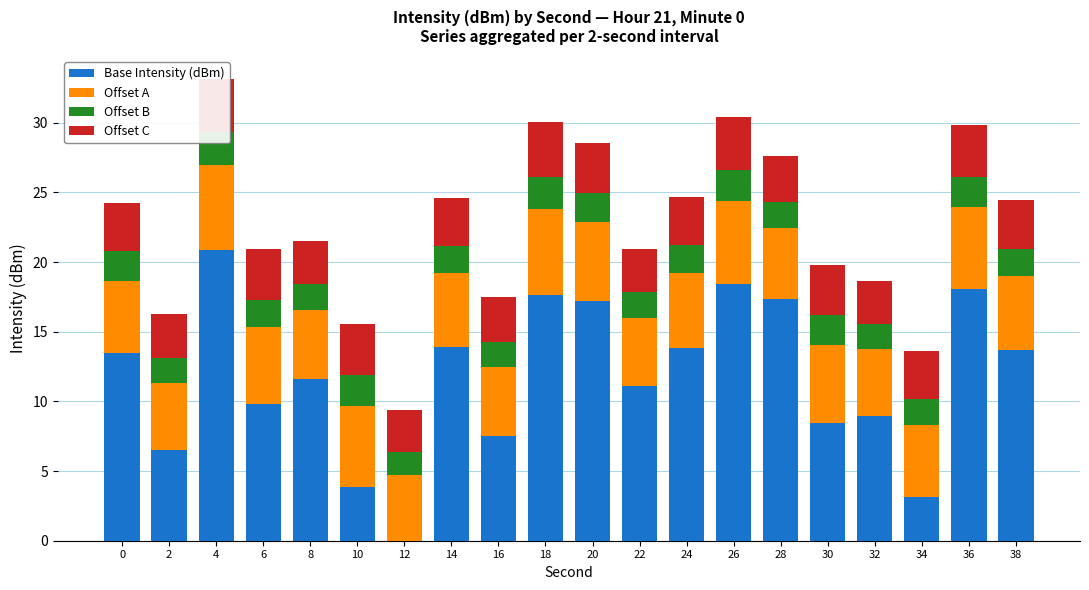

What is the value of the Offset A bar at the 6th from the left?

5.8